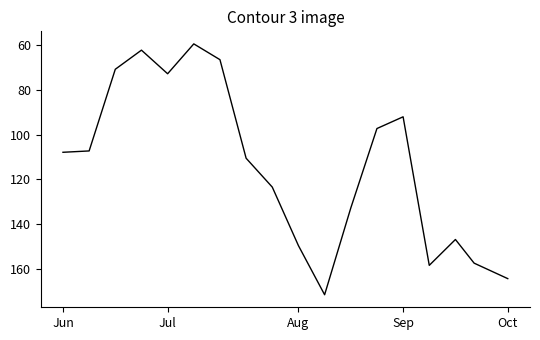

Does the chart have visible grid lines?

No